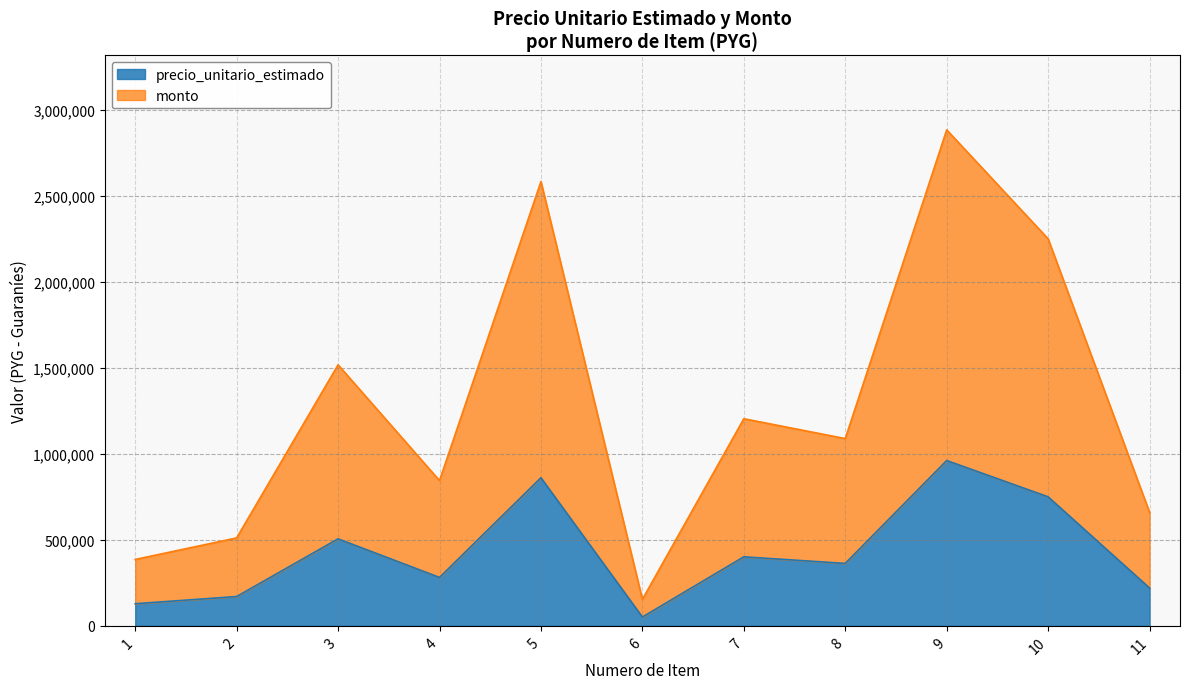

Which category has the highest value in the monto series?

9